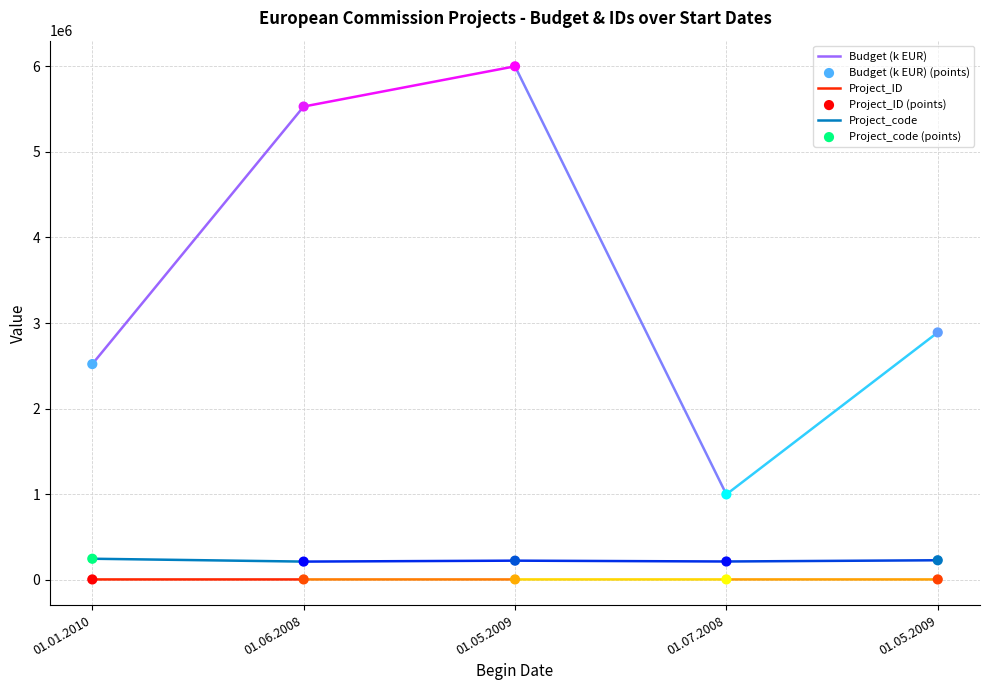

In the Budget (k EUR) (points) series, what Y value is closest to 3498607?

2890000